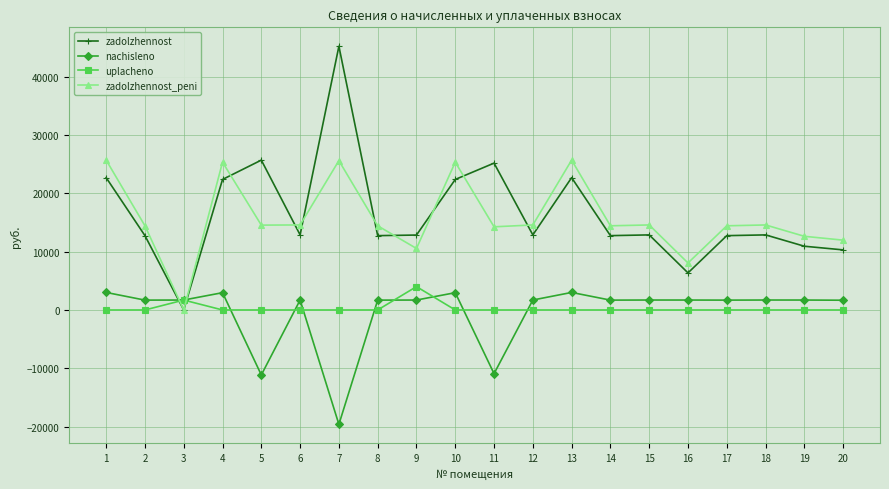

Read the zadolzhennost_peni value at 18.

14570.1